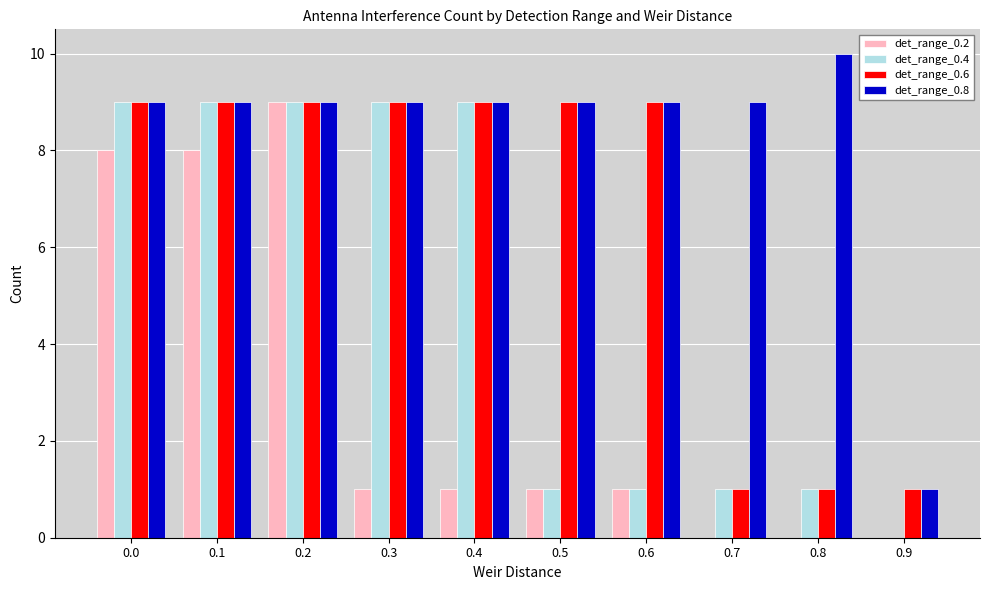

Which label corresponds to the largest value in the chart?

0.8